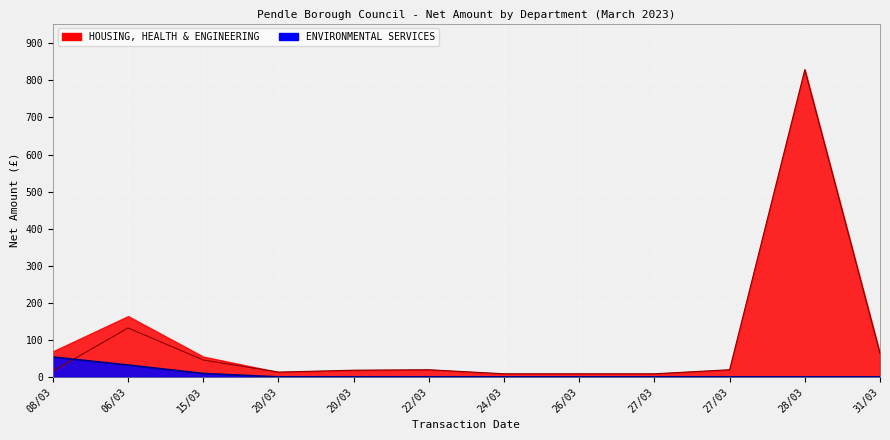

At how many categories does at least one series exceed 373?

1